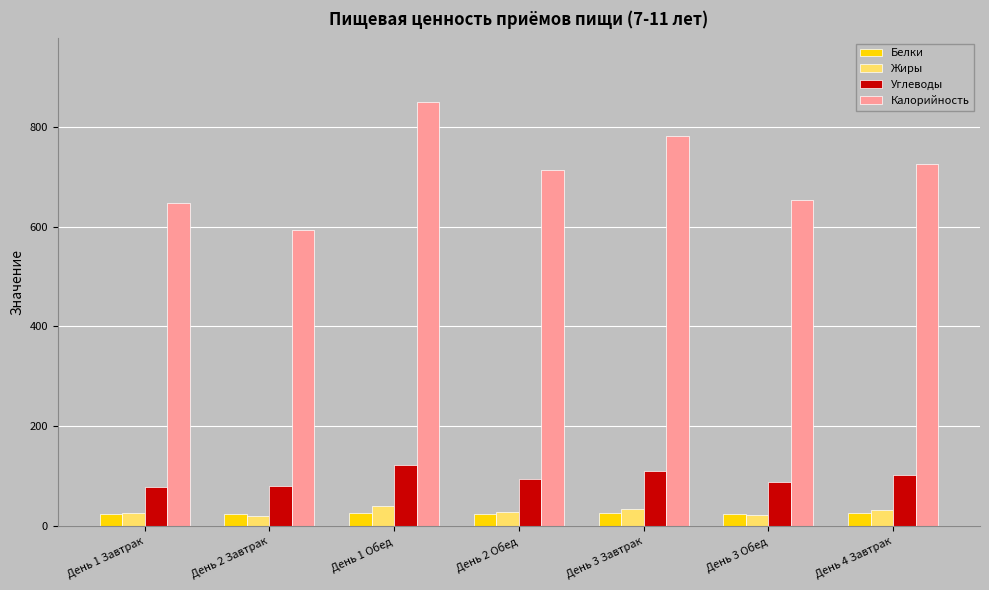

Count the number of data series in this chart.

4